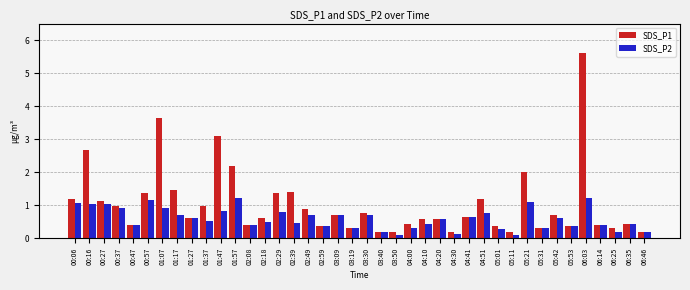

Which series has the largest total across all categories?

SDS_P1